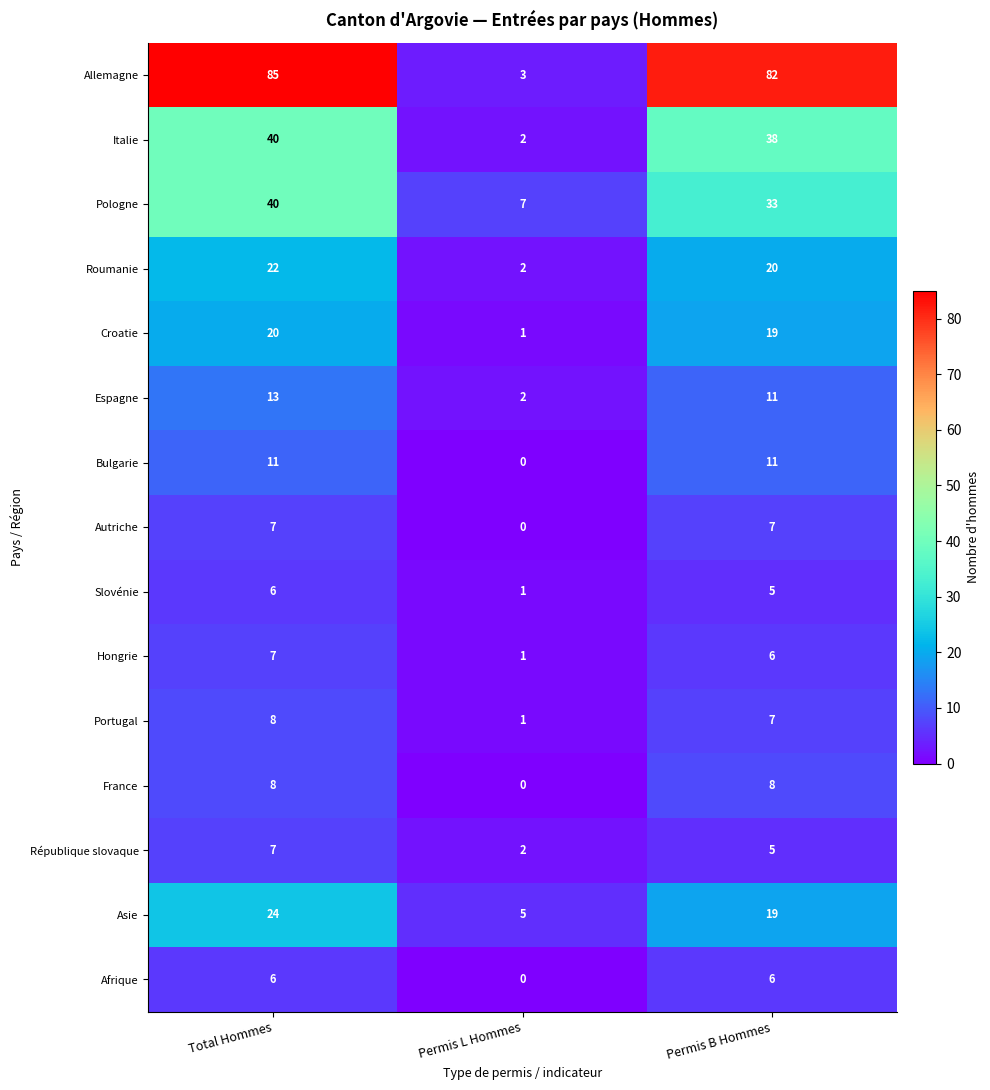

What is the difference between the highest and lowest values at Total Hommes?

79